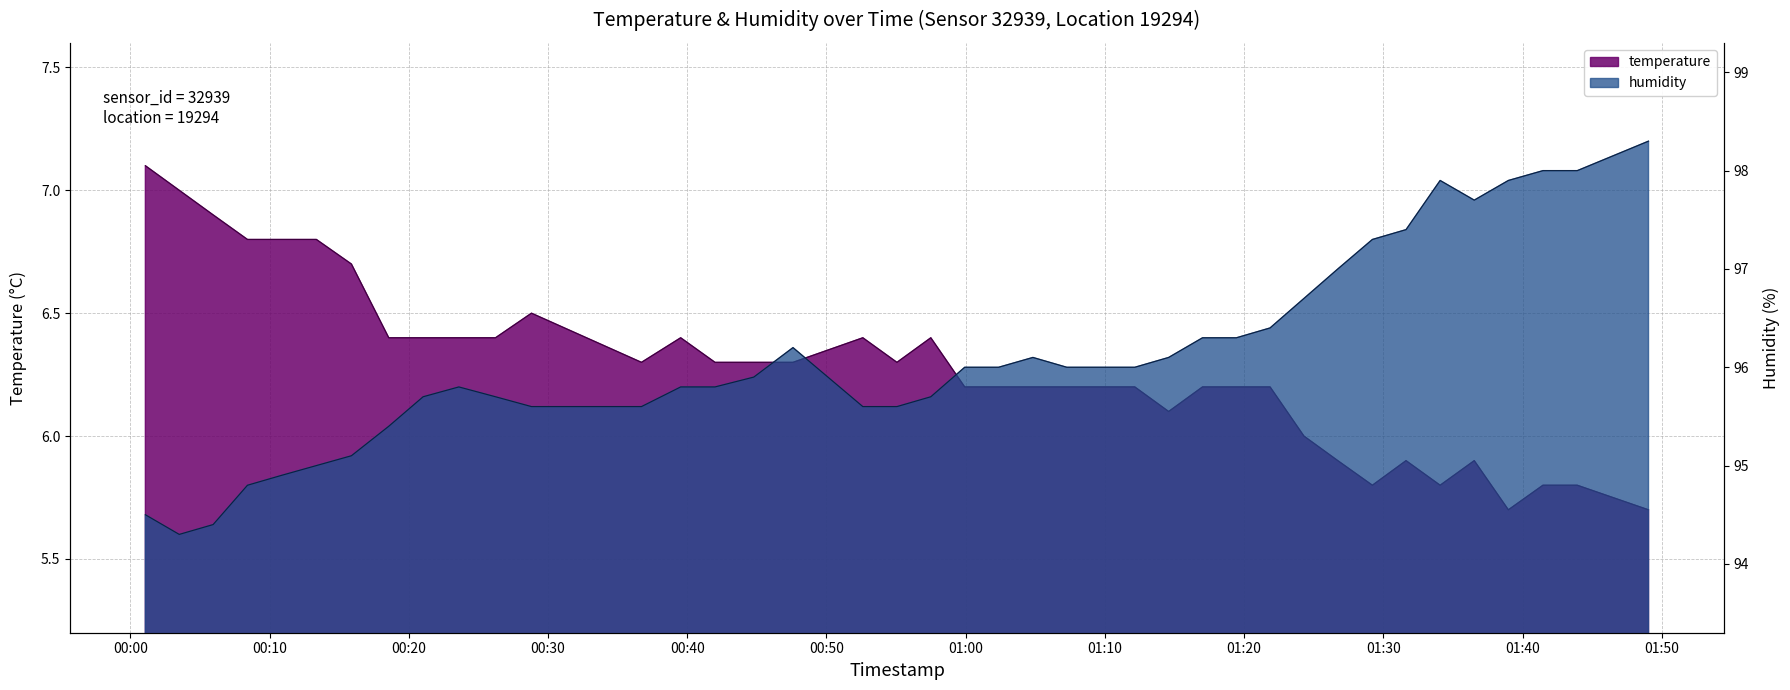

Reading right to left, extract all data points from this chart.

temperature: 5.7	5.8	5.8	5.7	5.9	5.8	5.9	5.8	5.9	6.0	6.2	6.2	6.2	6.1	6.2	6.2	6.2	6.2	6.2	6.2	6.4	6.3	6.4	6.3	6.3	6.3	6.4	6.3	6.5	6.4	6.4	6.4	6.4	6.7	6.8	6.8	6.8	6.9	7.0	7.1
humidity: 98.3	98.0	98.0	97.9	97.7	97.9	97.4	97.3	97.0	96.7	96.4	96.3	96.3	96.1	96.0	96.0	96.0	96.1	96.0	96.0	95.7	95.6	95.6	96.2	95.9	95.8	95.8	95.6	95.6	95.7	95.8	95.7	95.4	95.1	95.0	94.9	94.8	94.4	94.3	94.5